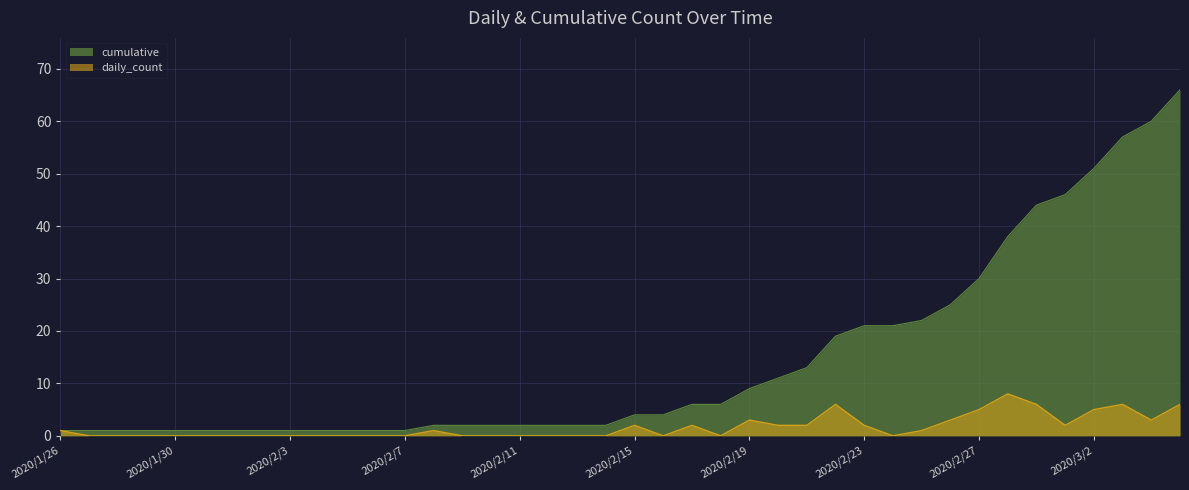

True or false: cumulative and daily_count cross at least once.

False